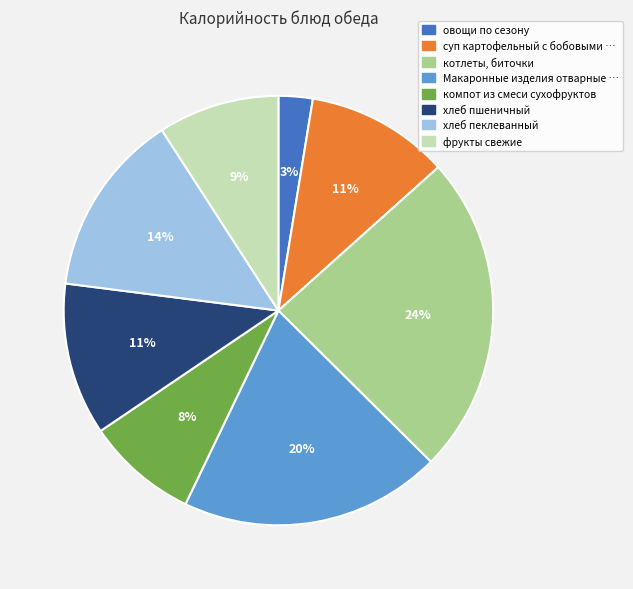

To the nearest percent, what is the average slice percentage?

12%